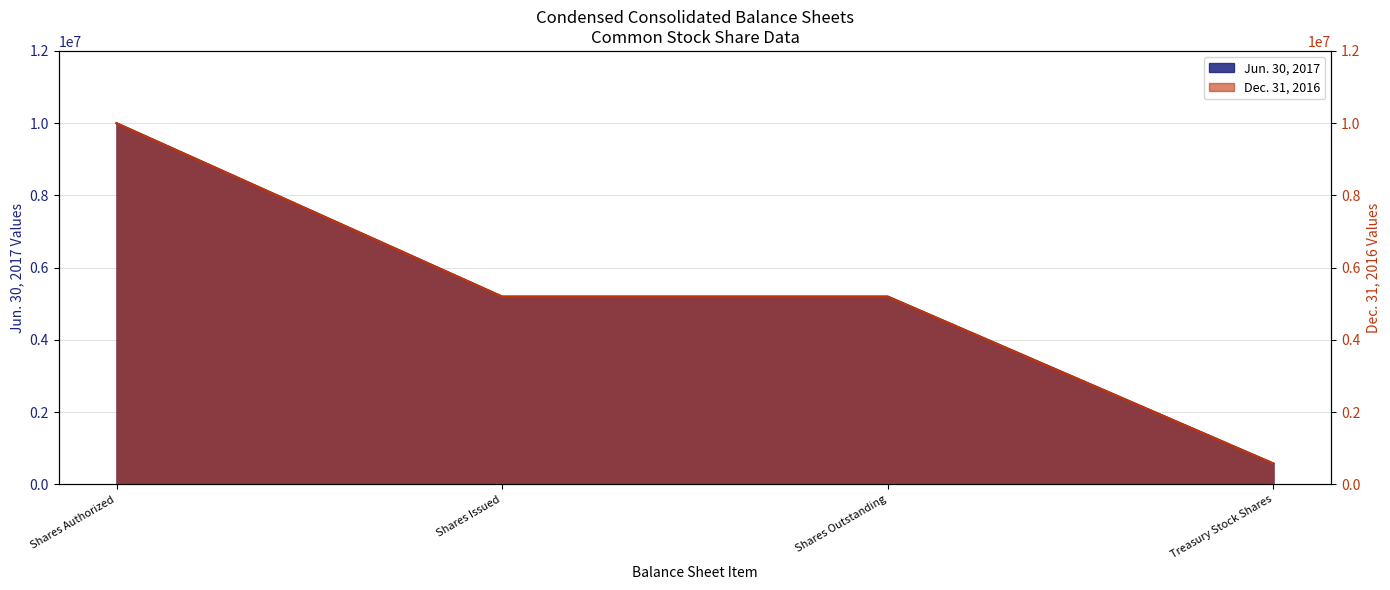

Which series changed the most between Shares Issued and Treasury Stock Shares?

Jun. 30, 2017